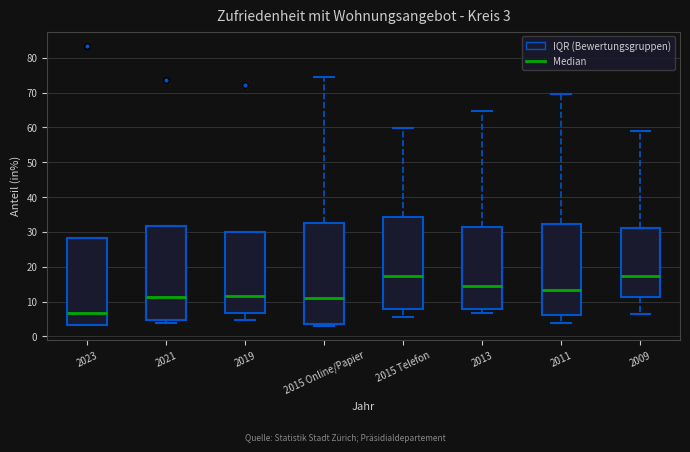

Which box is the tallest, from its lower edge to its upper edge?

2015 Online/Papier